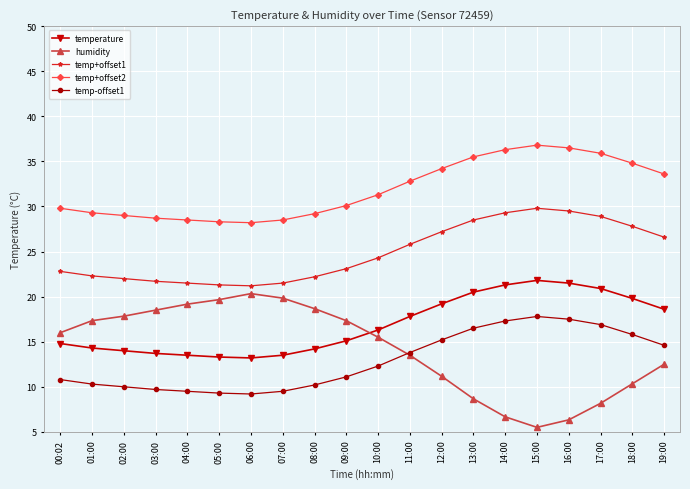

Read the temp+offset2 value at 12:00.

34.2